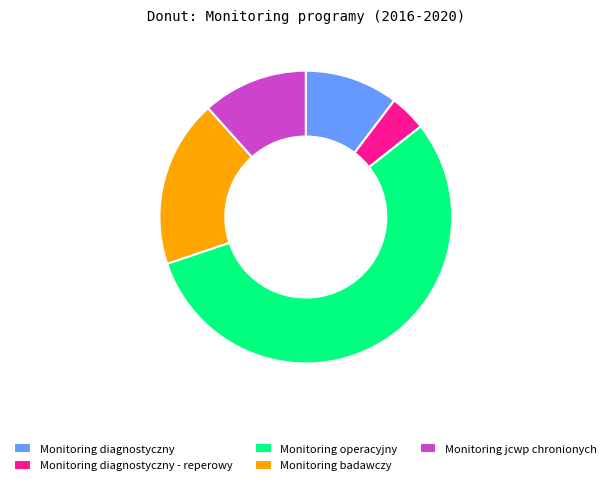

Approximately how many times larger is the value at Monitoring operacyjny compared to Monitoring diagnostyczny - reperowy?

13.7